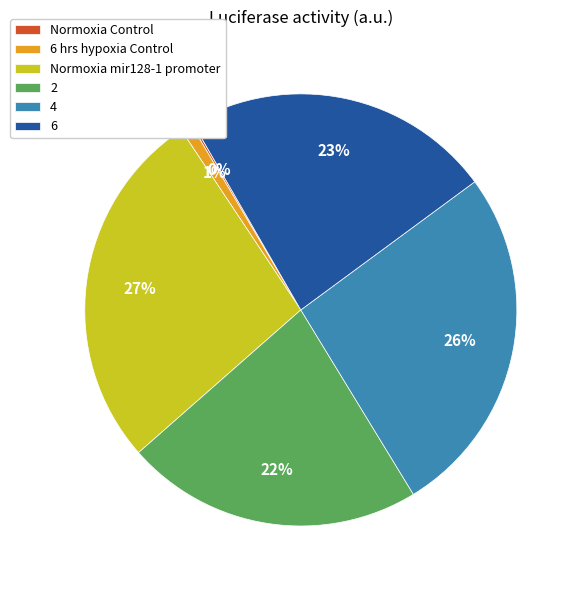

Combined, do Normoxia mir128-1 promoter and 6 hrs hypoxia Control account for over 50%?

No